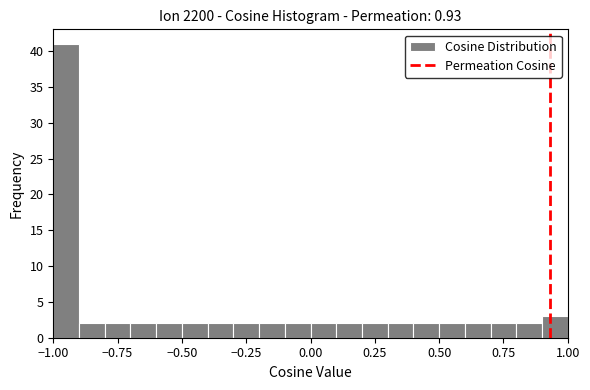

Around what value on the x-axis is the tallest bar? Give the approximate position of its centre, as read against the axis.

-0.95